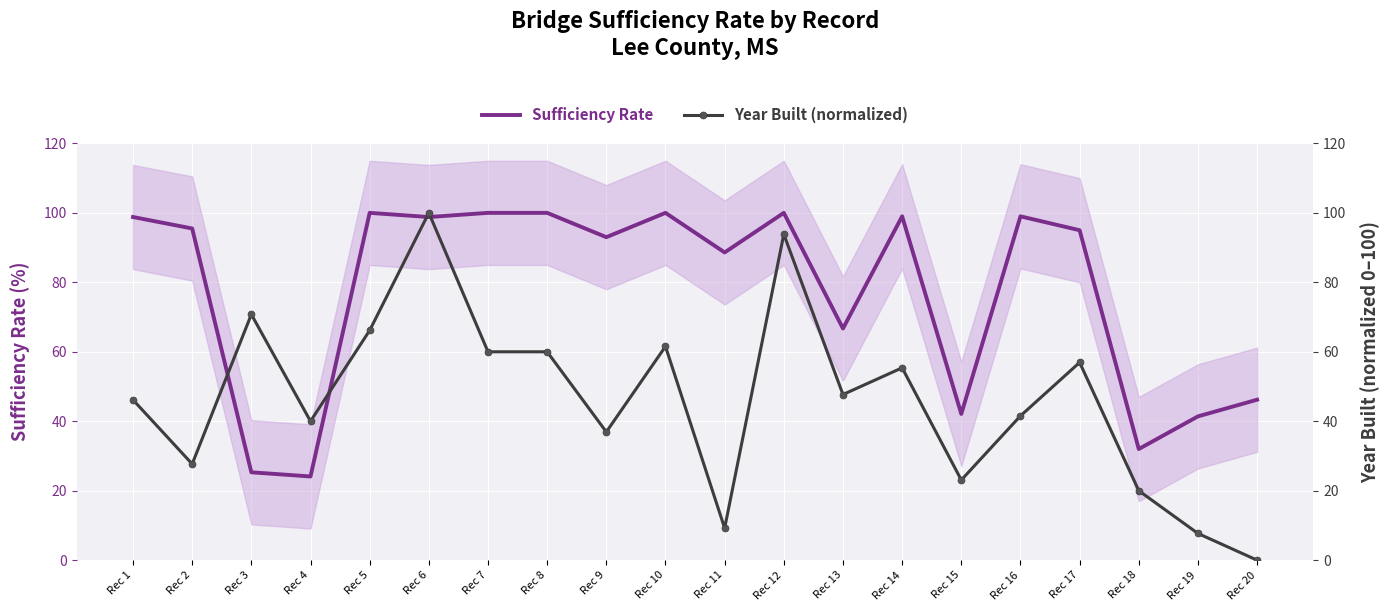

After their last crossing, which series has the higher values: Sufficiency Rate or Year Built (normalized)?

Sufficiency Rate